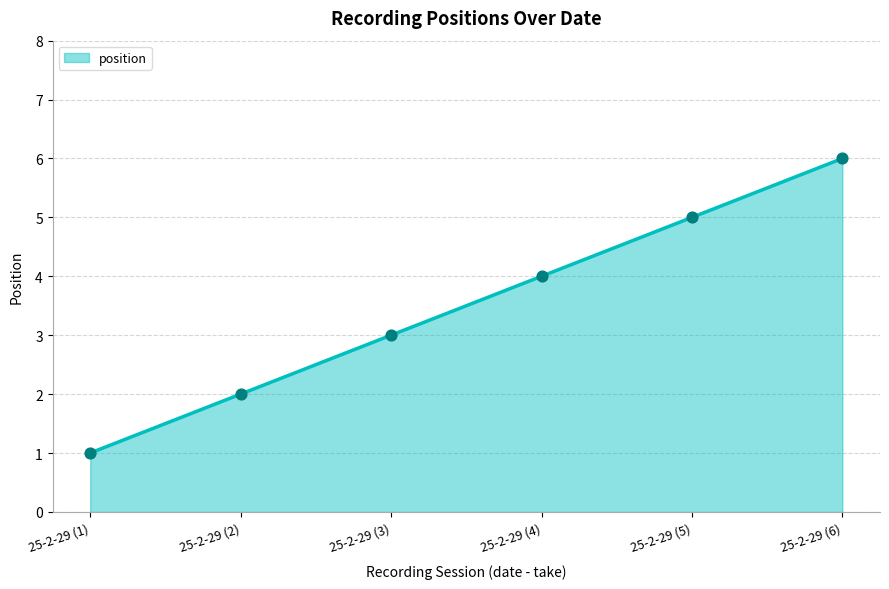

What is the change in value from 25-2-29 (2) to 25-2-29 (5)?

+3